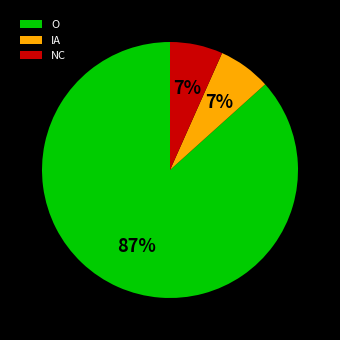

To the nearest percent, what percentage of the pie is IA?

7%